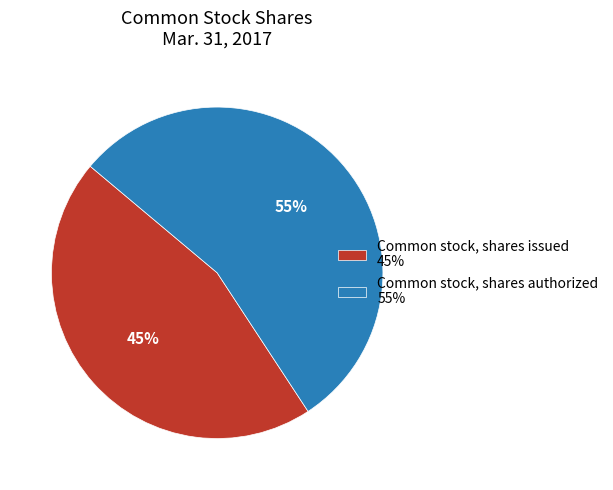

Which category has the smallest portion of the pie?

Common stock, shares issued